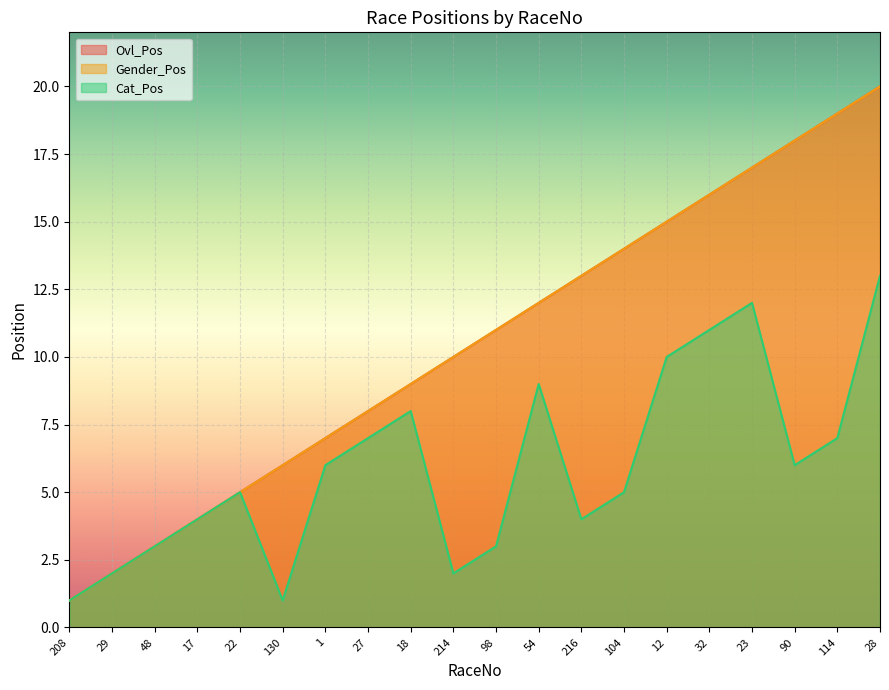

At which category is the sum across all series the highest?

28